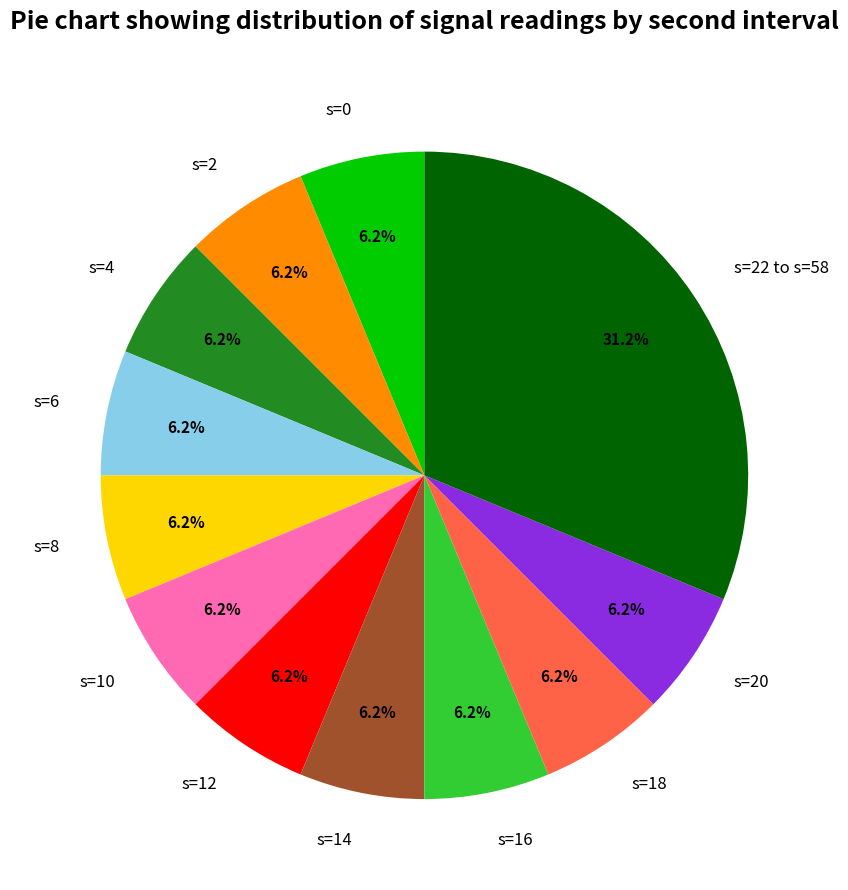

Combined, do s=14 and s=18 account for over 50%?

No